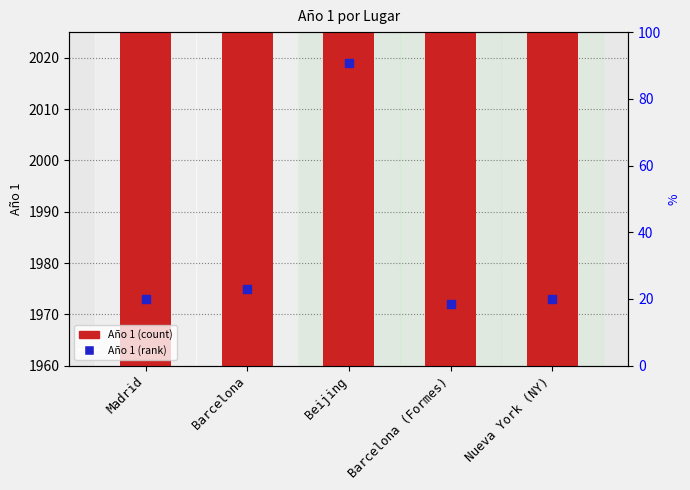

Which series has the largest total across all categories?

Año 1 marker